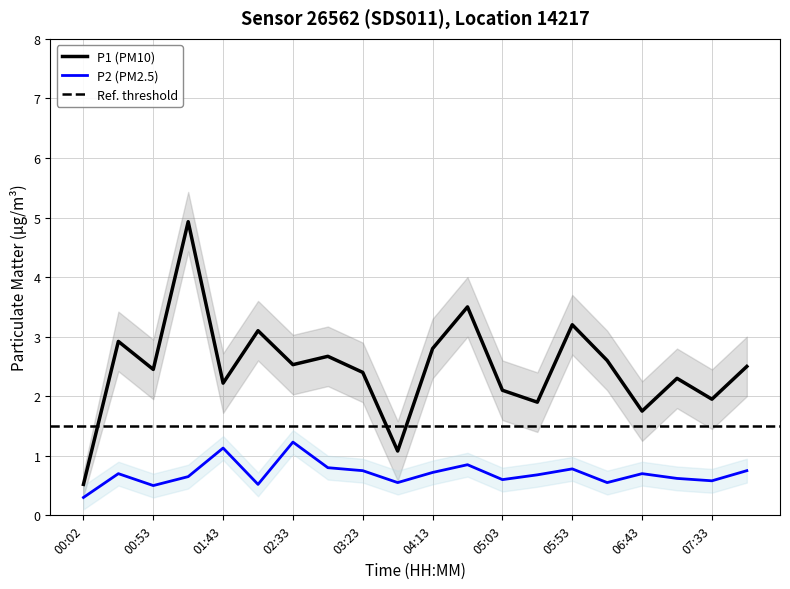

What is the smallest value displayed?

0.3